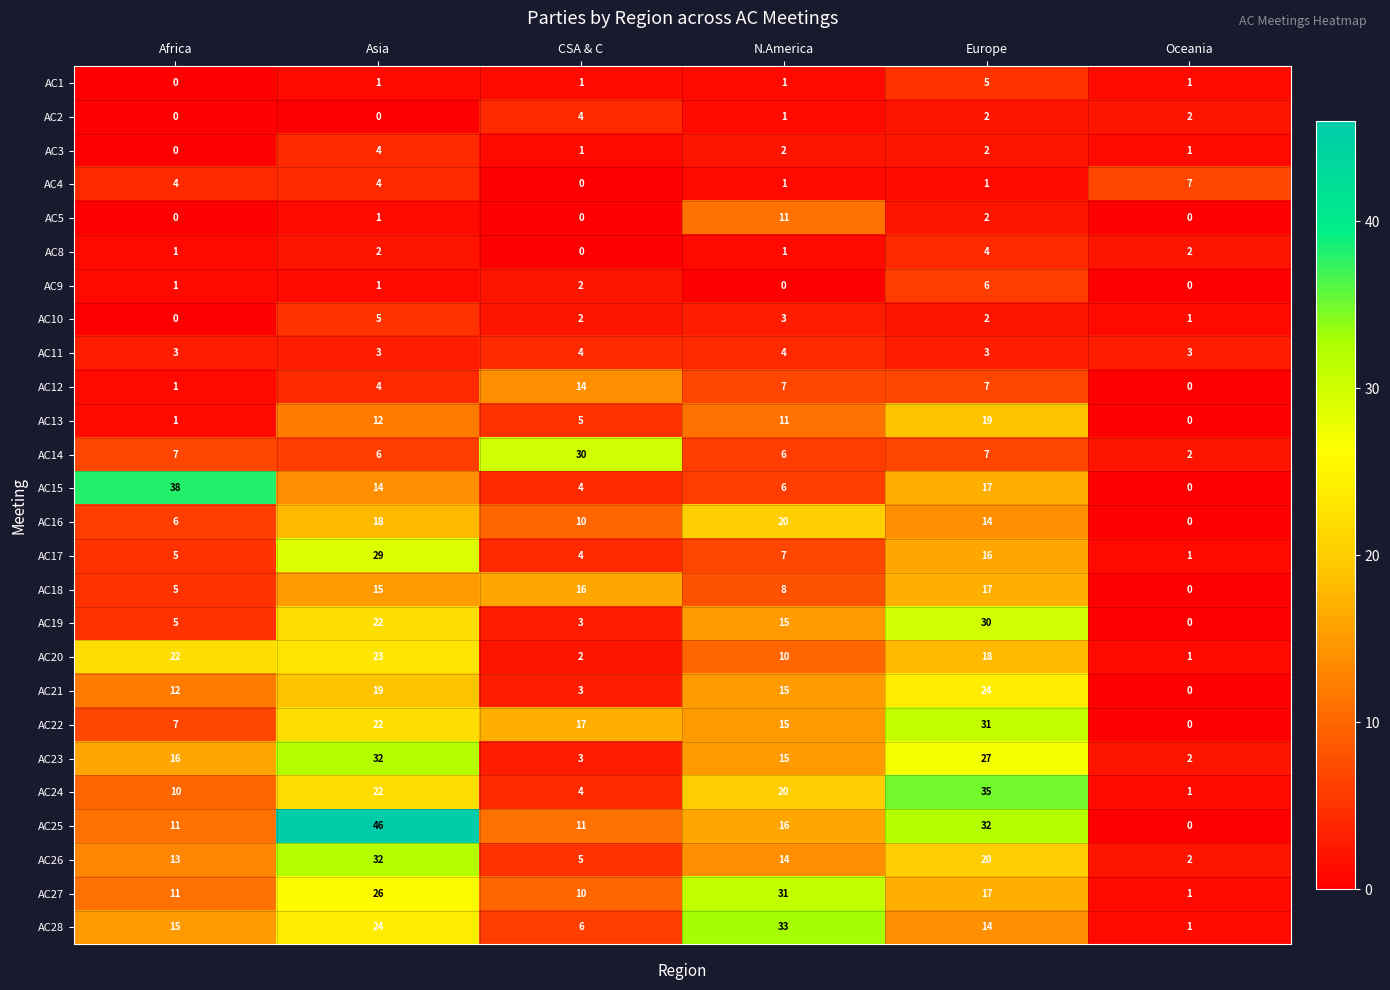

The AC12 series shows 2 at Asia. True or false?

False